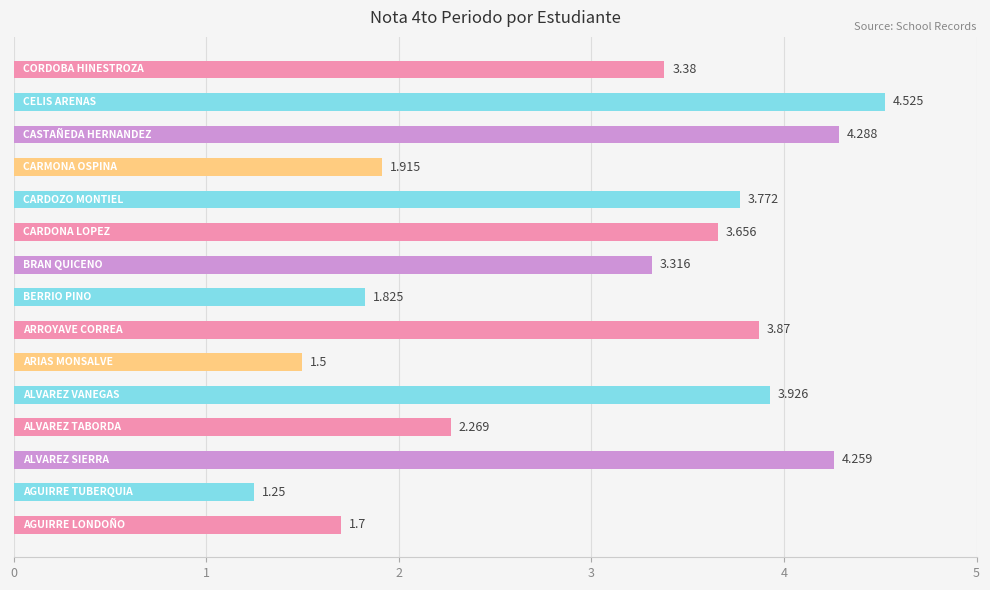

What is the difference between the maximum and minimum values?

3.3